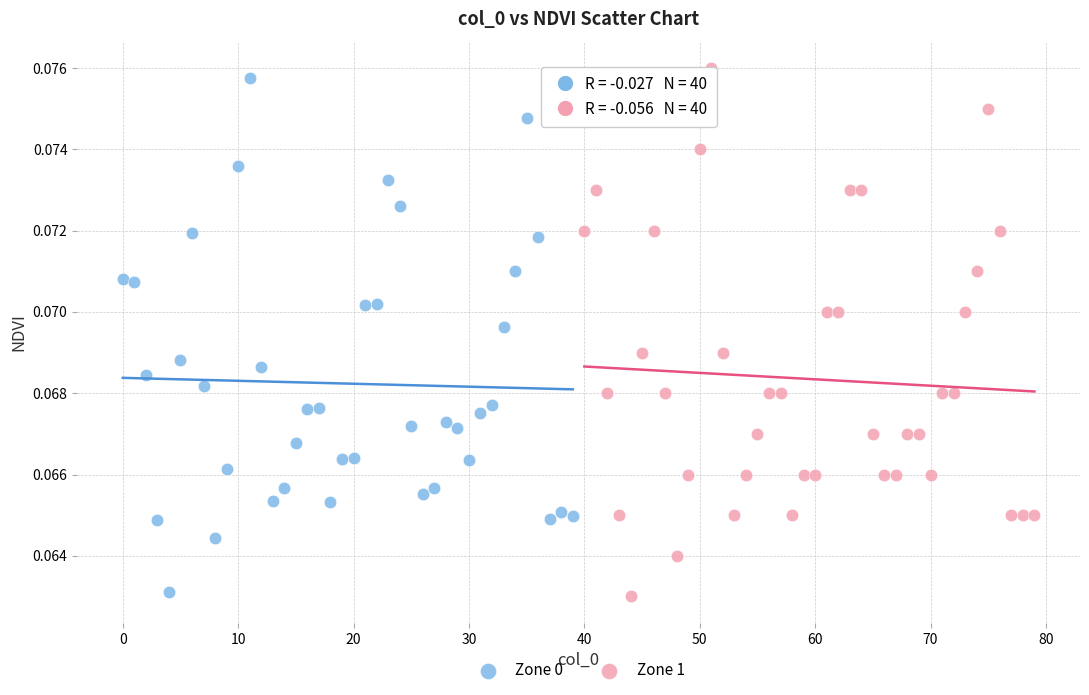

Which series has the widest spread of Y values?

Zone 1